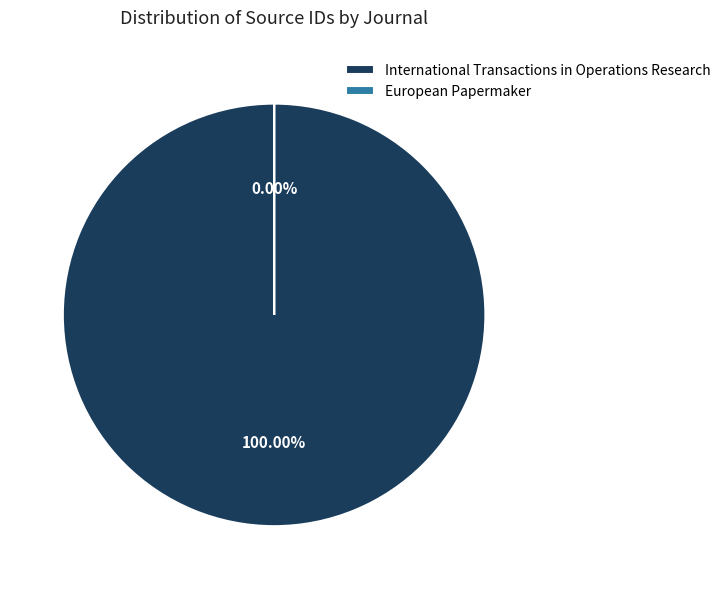

To the nearest percent, what is the combined percentage of European Papermaker and International Transactions in Operations Research?

100%